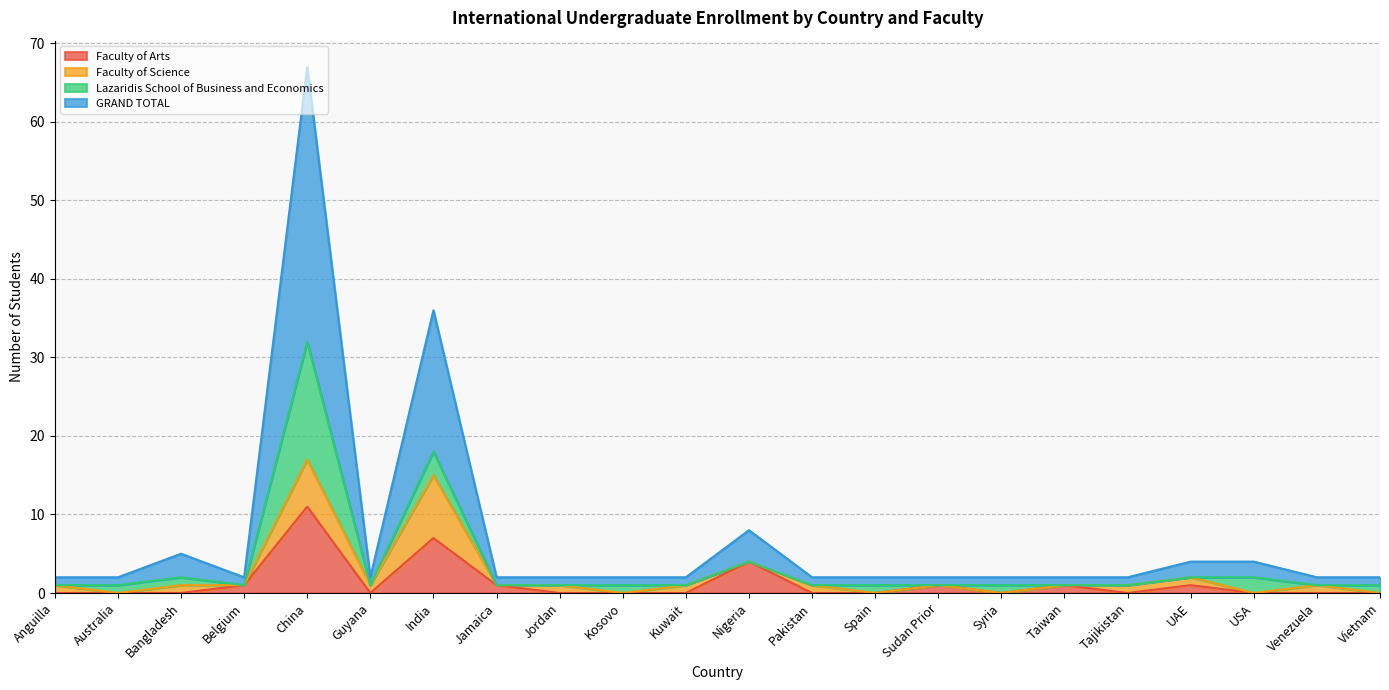

In GRAND TOTAL, how many points are lower than both neighbors (excluding endpoints)?

2